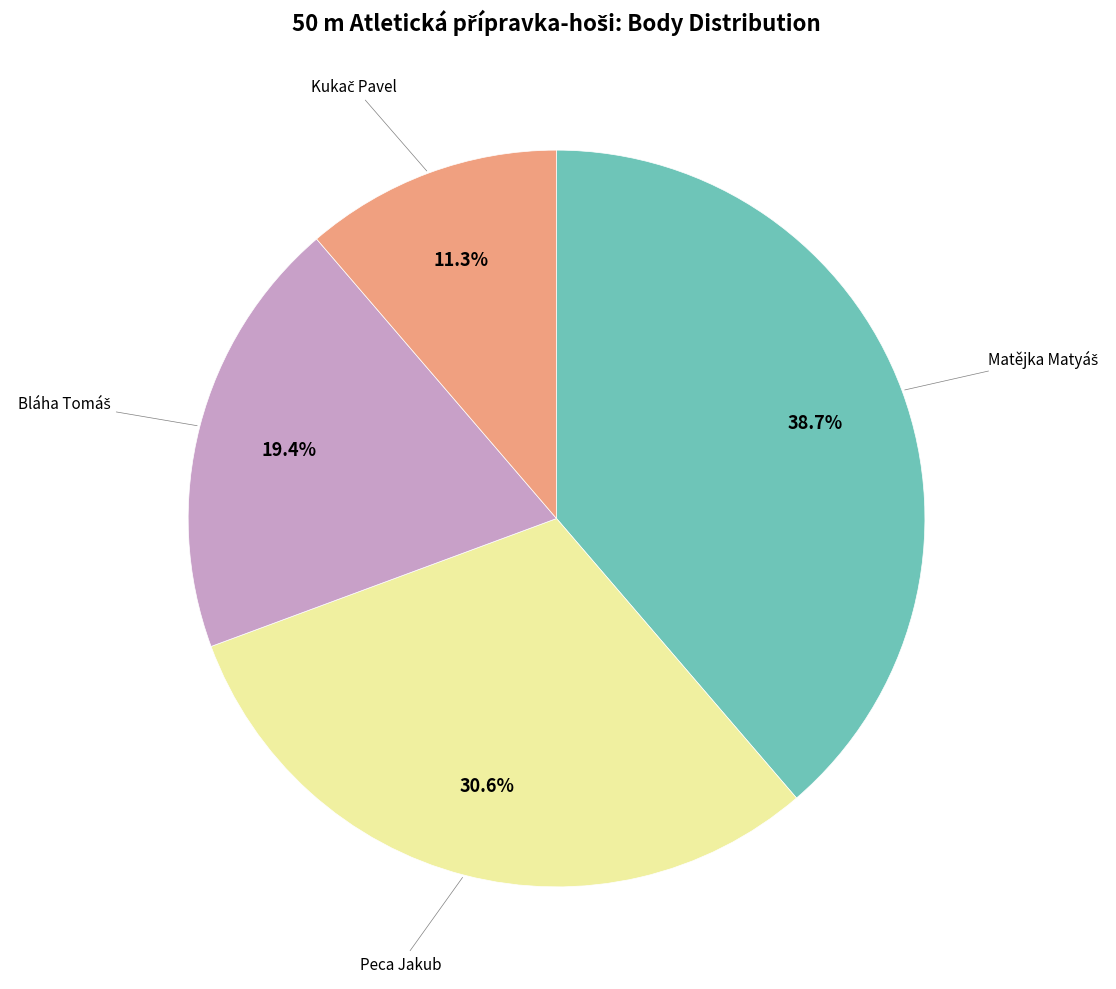

Is there a majority slice in this chart?

No